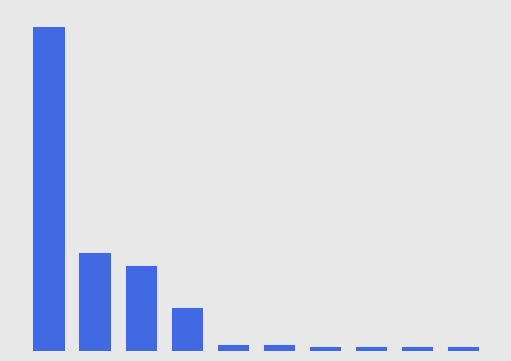

List the labels in order of value, smallest first.

6, 7, 8, 9, 4, 5, 3, 2, 1, 0